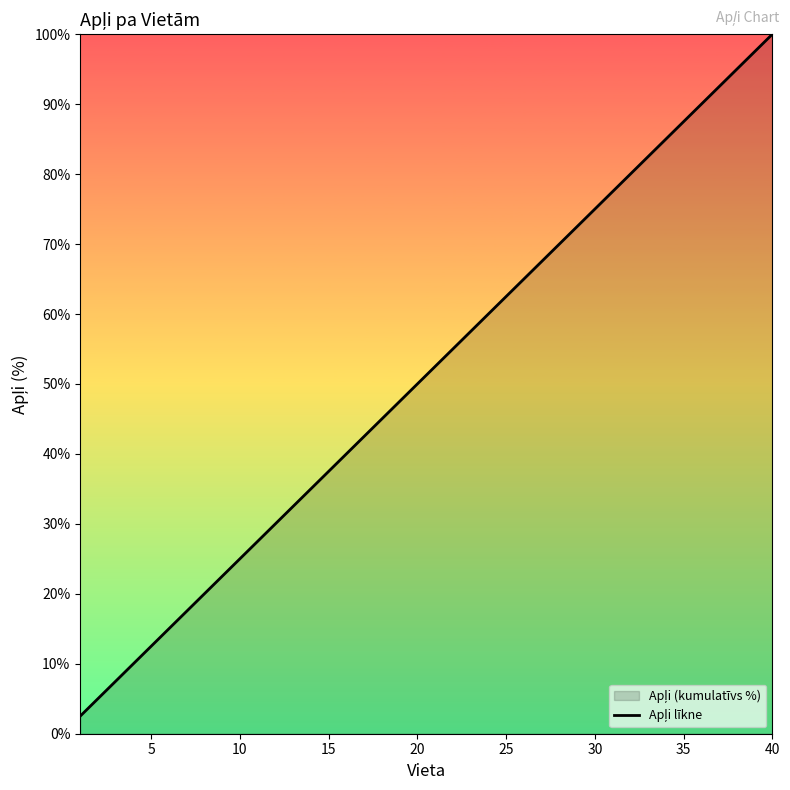

The value at 35 is 87.5. True or false?

True